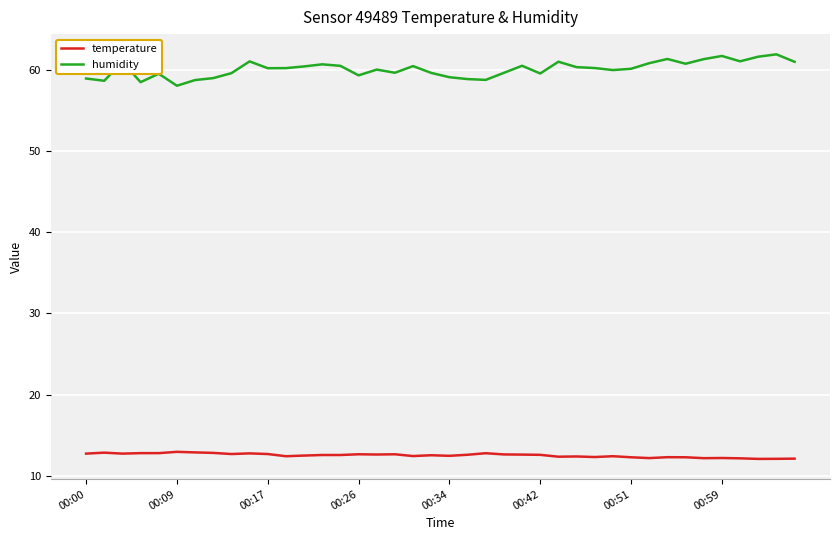

True or false: temperature and humidity intersect in this chart.

False